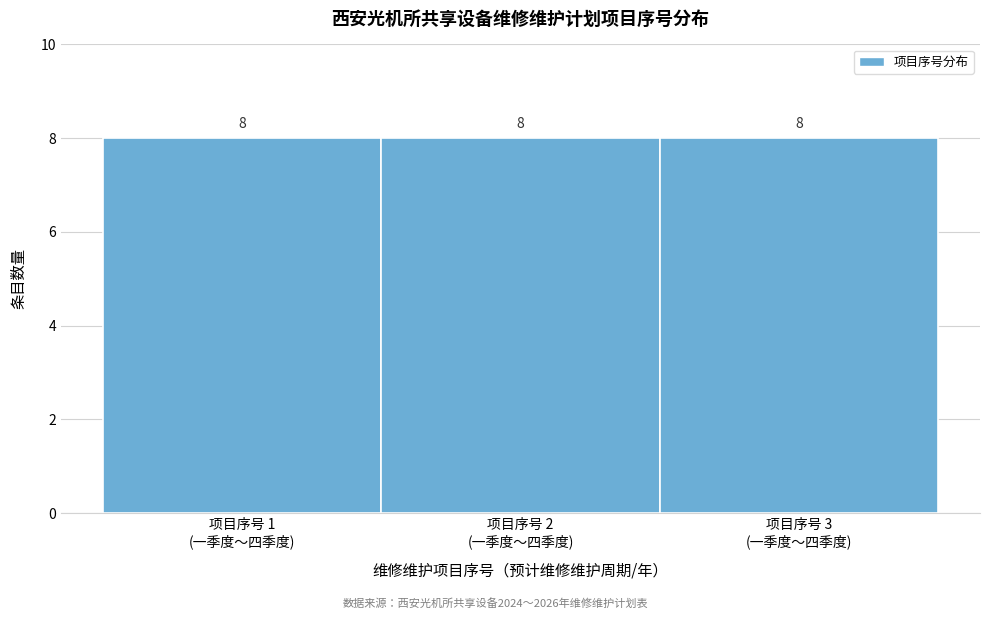

Reading left to right, list every bar in this chart as the range it spans on the x-axis followed by its height.

0.5 to 1.5: 8
1.5 to 2.5: 8
2.5 to 3.5: 8